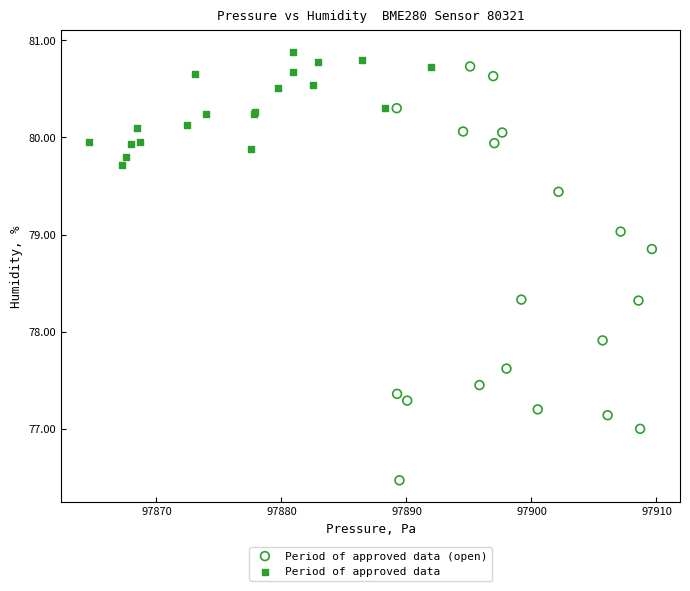

Which series contains the lowest Y value?

Period of approved data (open)